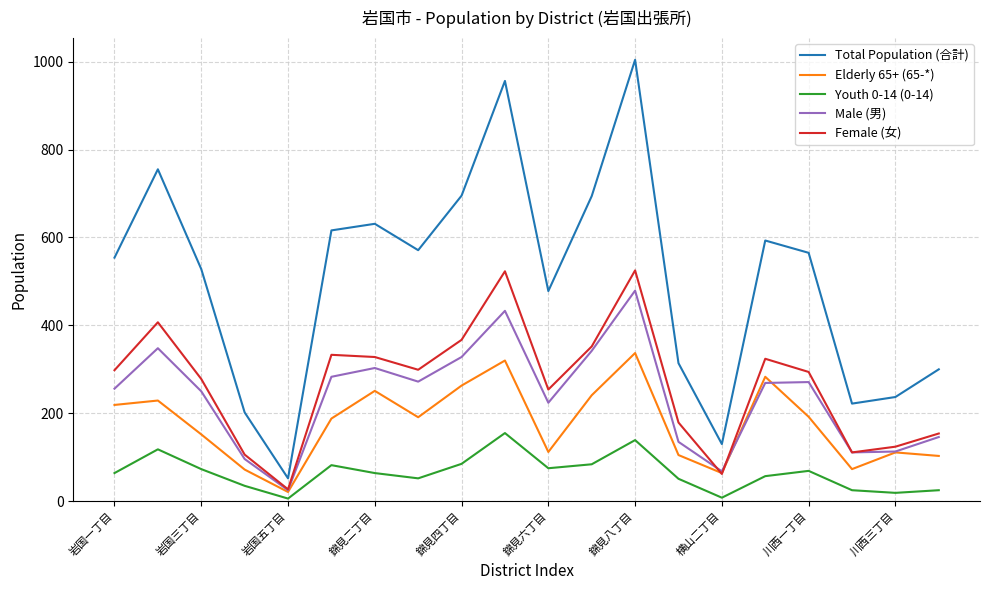

At how many categories does at least one series exceed 861?

2